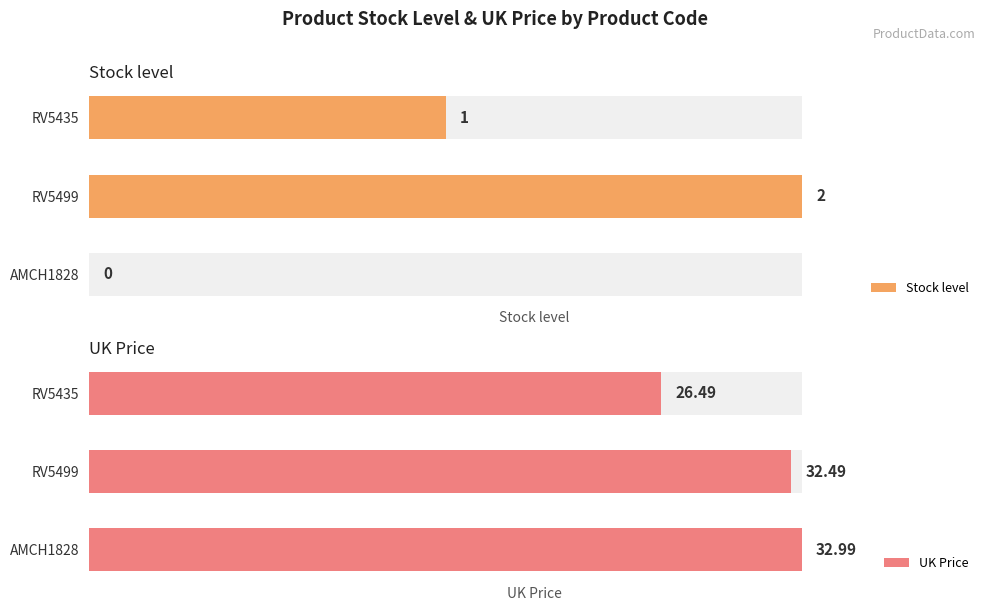

What is the maximum value shown in the chart?

33.0